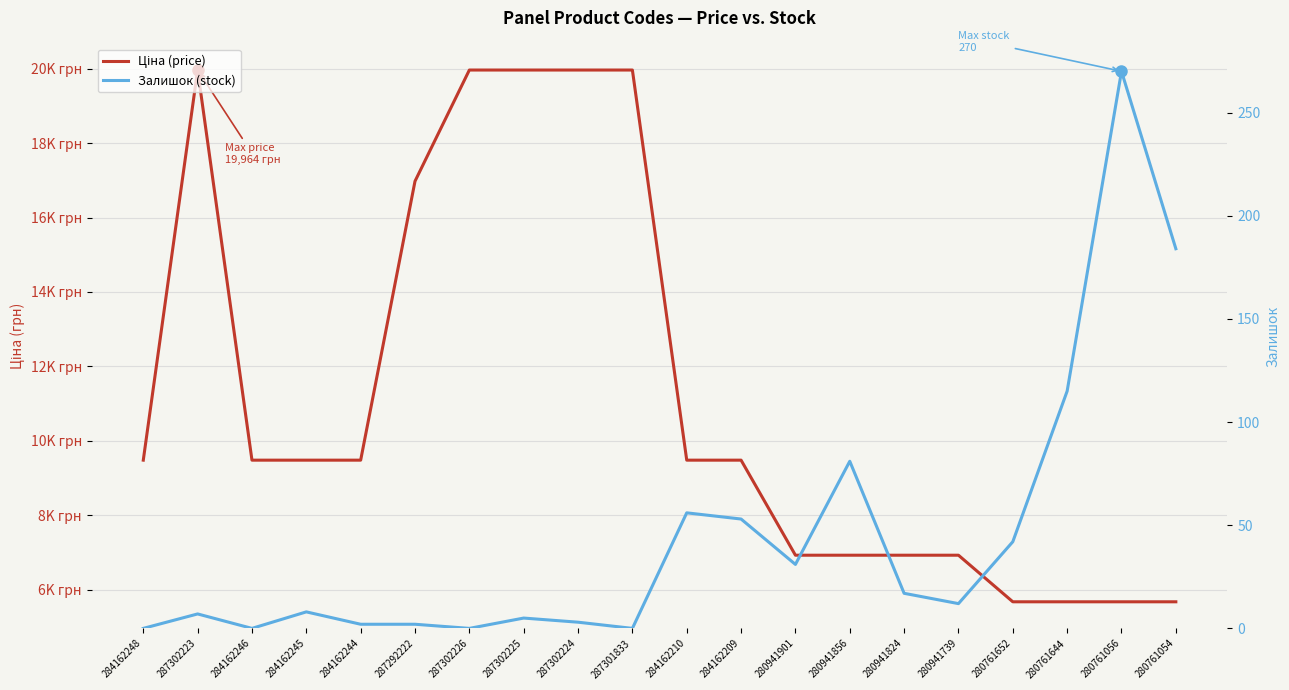

The value of Ціна (price) at 287292222 is 8681.4. True or false?

False